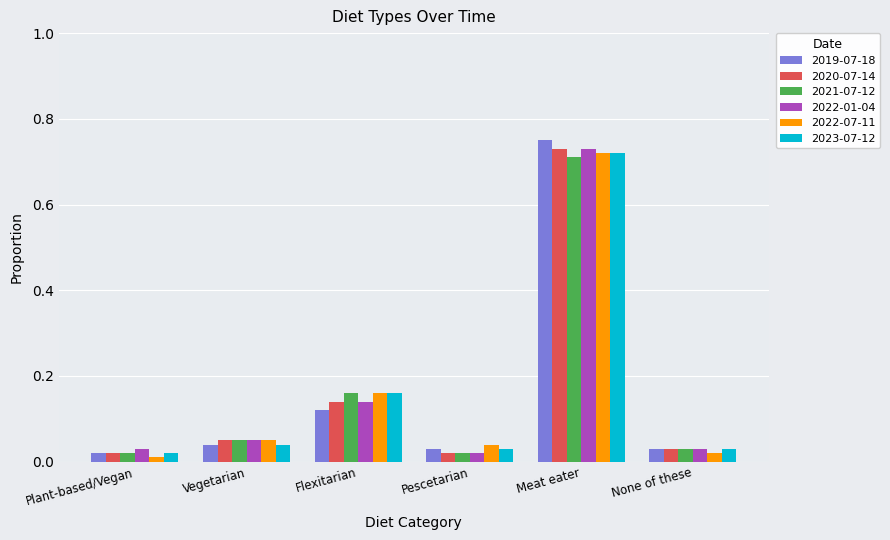

The 2020-07-14 series shows 0.0 at None of these. True or false?

True